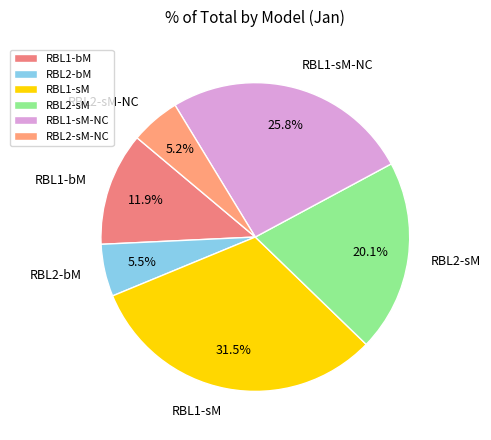

Is it true that RBL1-sM-NC is 26% of the pie?

True